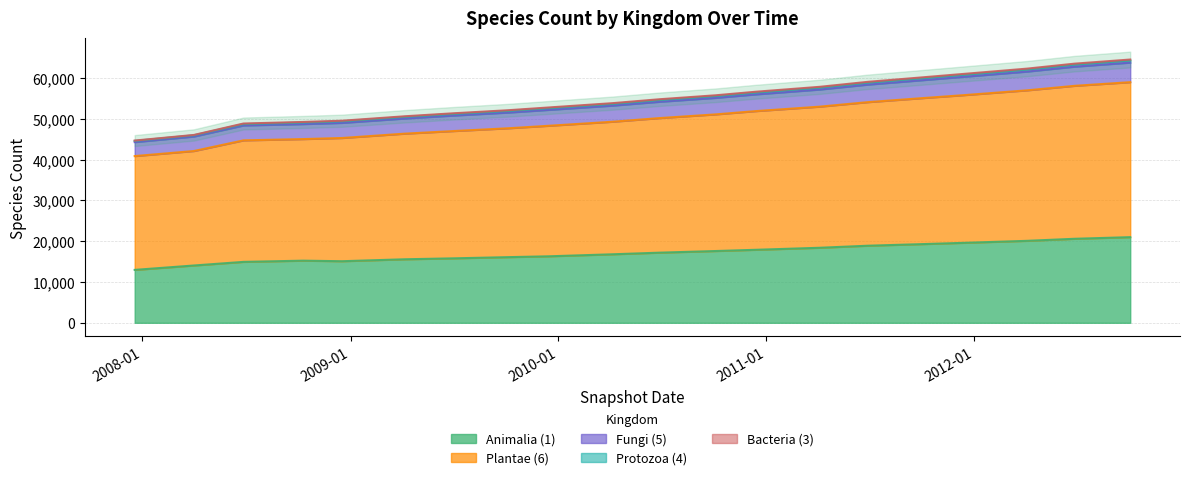

True or false: Animalia (1) and Protozoa (4) intersect in this chart.

False